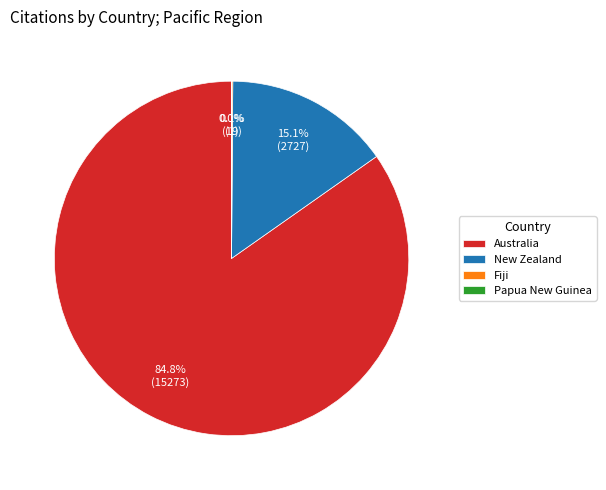

Between New Zealand and Australia, which is larger?

Australia